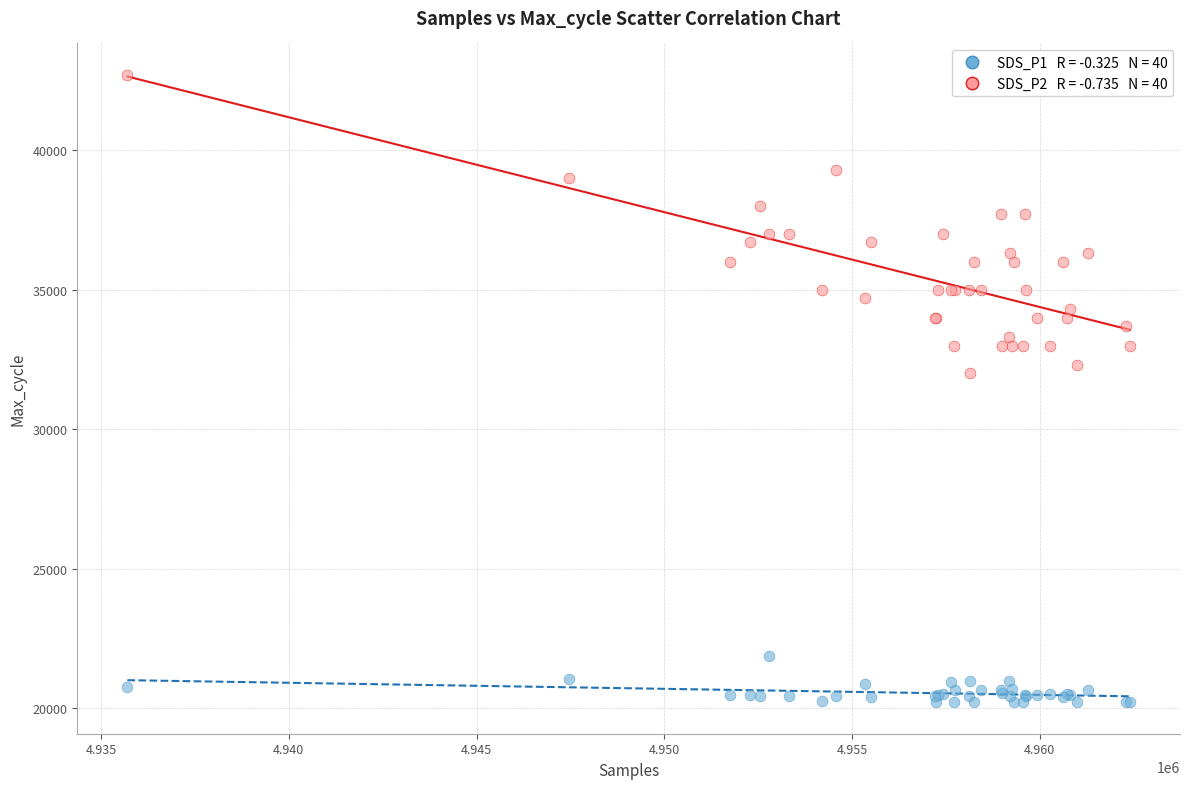

Across all series, what Y value is closest to 31456?

32000